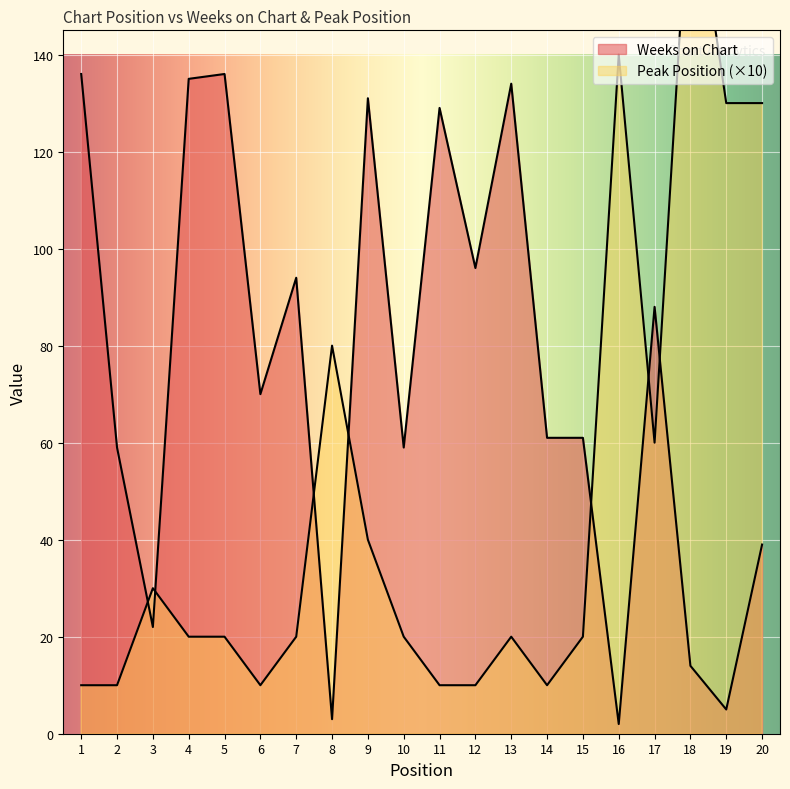

What is the smallest value displayed?

2